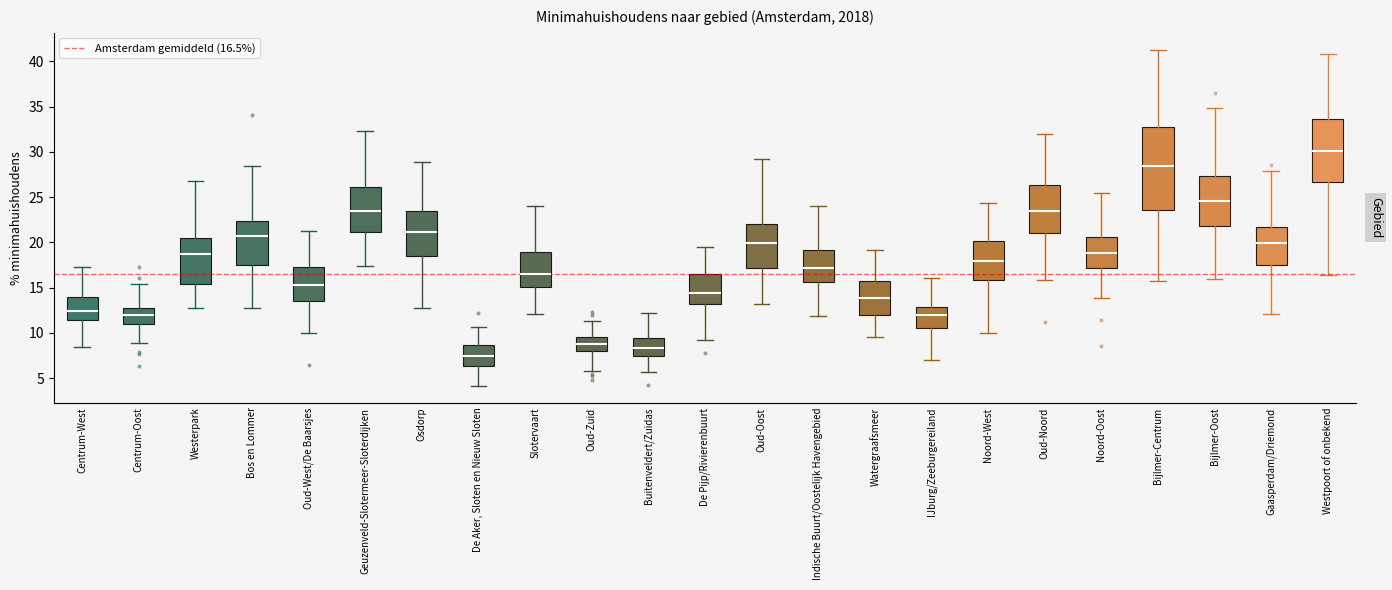

Which box is the tallest, from its lower edge to its upper edge?

Bijlmer-Centrum